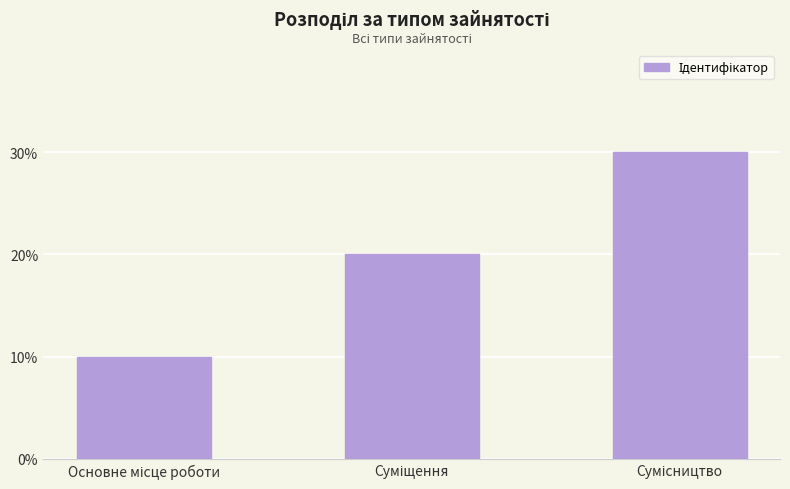

Reading left to right, list all the values displayed in this chart.

1	2	3